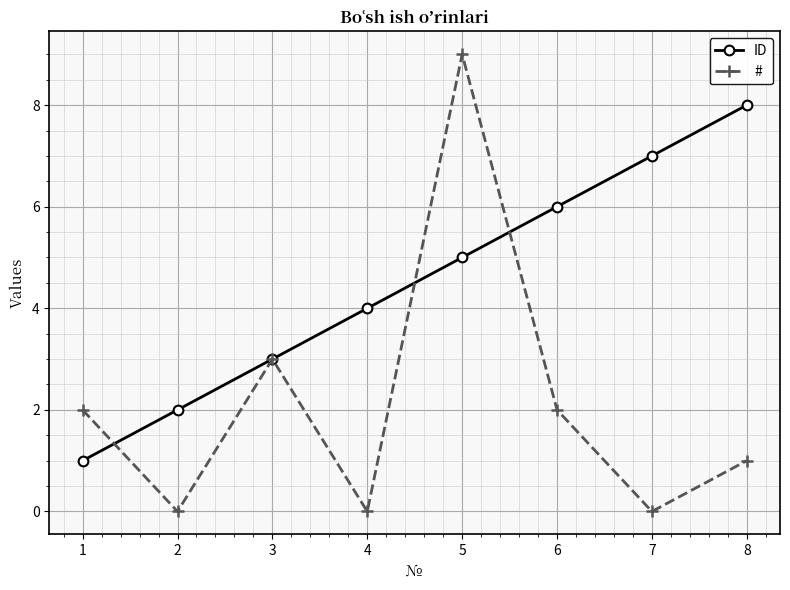

Count the # values in the range 0 to 3.

7